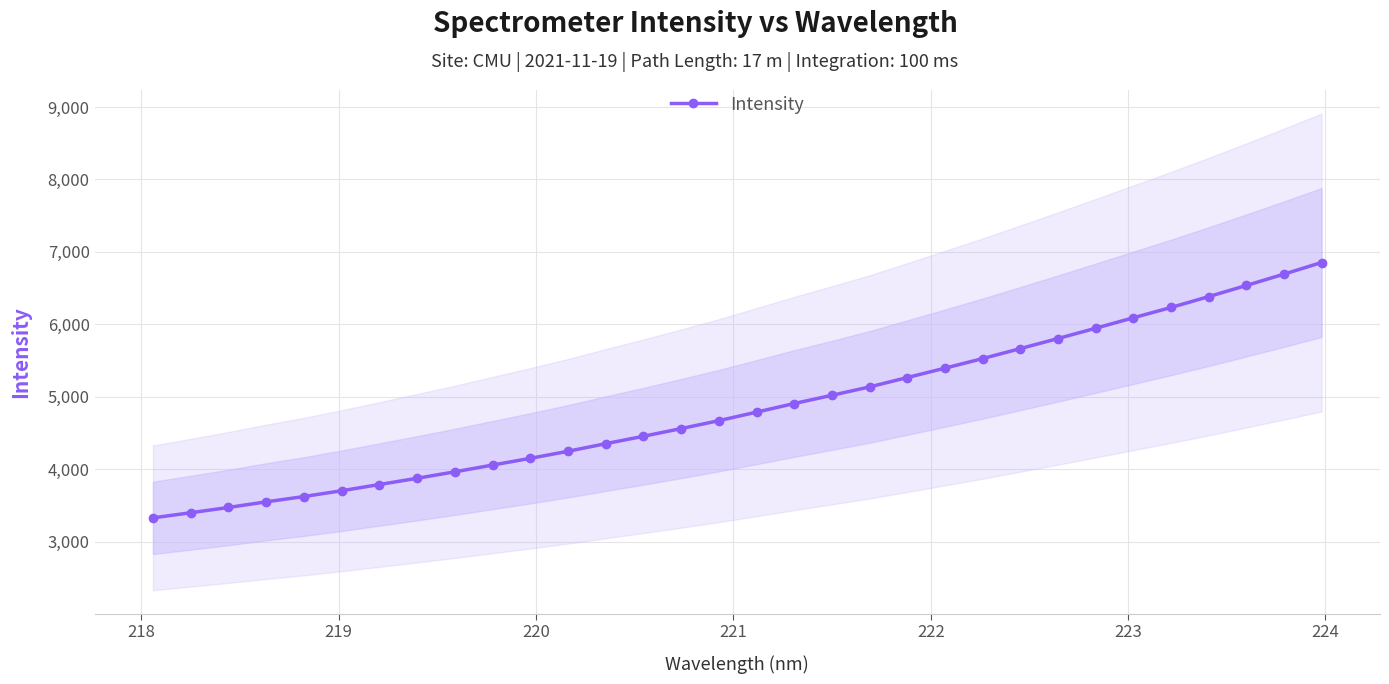

True or false: there are more than 0 points higher than both neighbors.

False